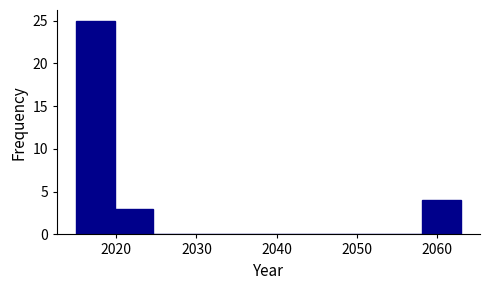

Reading left to right, list every bar in this chart as the range it spans on the x-axis followed by its height. Neither the bar edges nor the heights are printed on the chart, so give them approximately, as read against the axes.

2015.0 to 2019.8: 25
2019.8 to 2024.6: 3
2024.6 to 2029.4: 0
2029.4 to 2034.2: 0
2034.2 to 2039.0: 0
2039.0 to 2043.8: 0
2043.8 to 2048.6: 0
2048.6 to 2053.4: 0
2053.4 to 2058.2: 0
2058.2 to 2063.0: 4